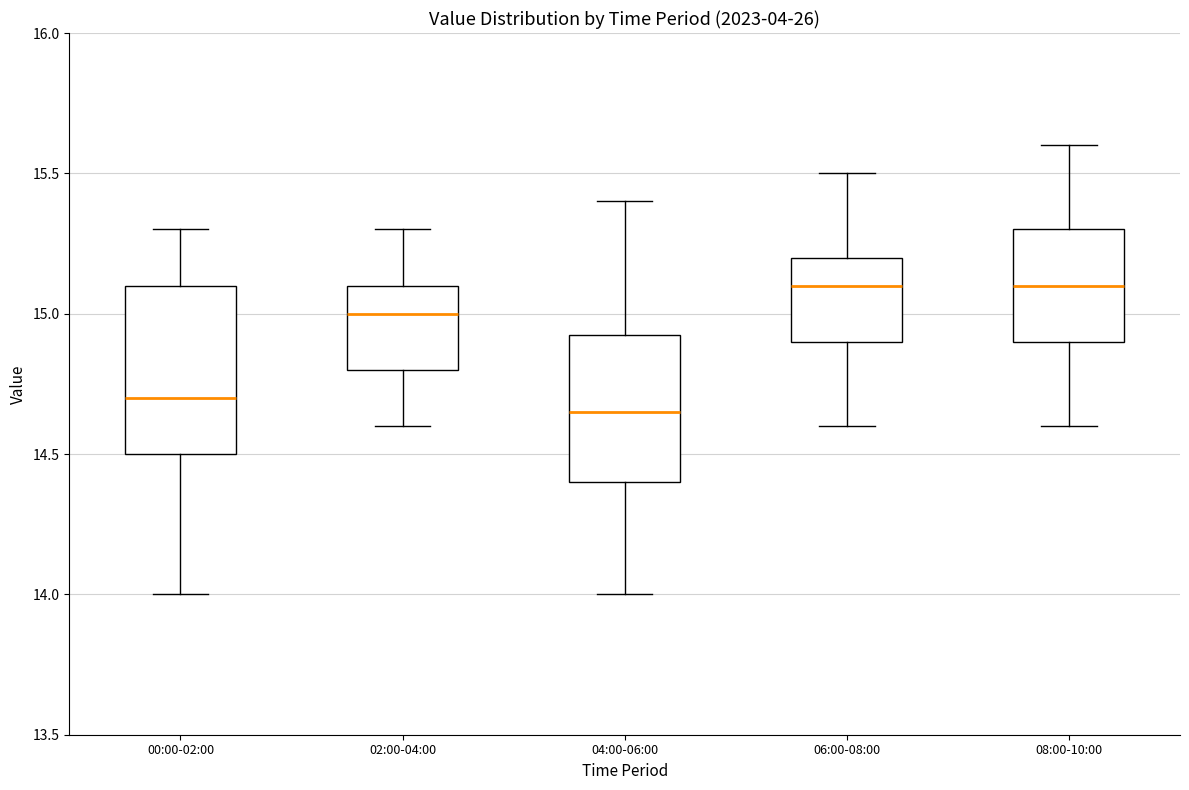

Reading left to right, transcribe this box plot: for each box, give where its median line is, the range the box spans, and where its two whiskers end, as read against the y-axis. The values are not printed on the chart, so give them approximately, as read against the axis.

00:00-02:00: median 14.70, box 14.50 to 15.10, whiskers 14.00 to 15.30
02:00-04:00: median 15.00, box 14.80 to 15.10, whiskers 14.60 to 15.30
04:00-06:00: median 14.65, box 14.40 to 14.95, whiskers 14.00 to 15.40
06:00-08:00: median 15.10, box 14.90 to 15.20, whiskers 14.60 to 15.50
08:00-10:00: median 15.10, box 14.90 to 15.30, whiskers 14.60 to 15.60